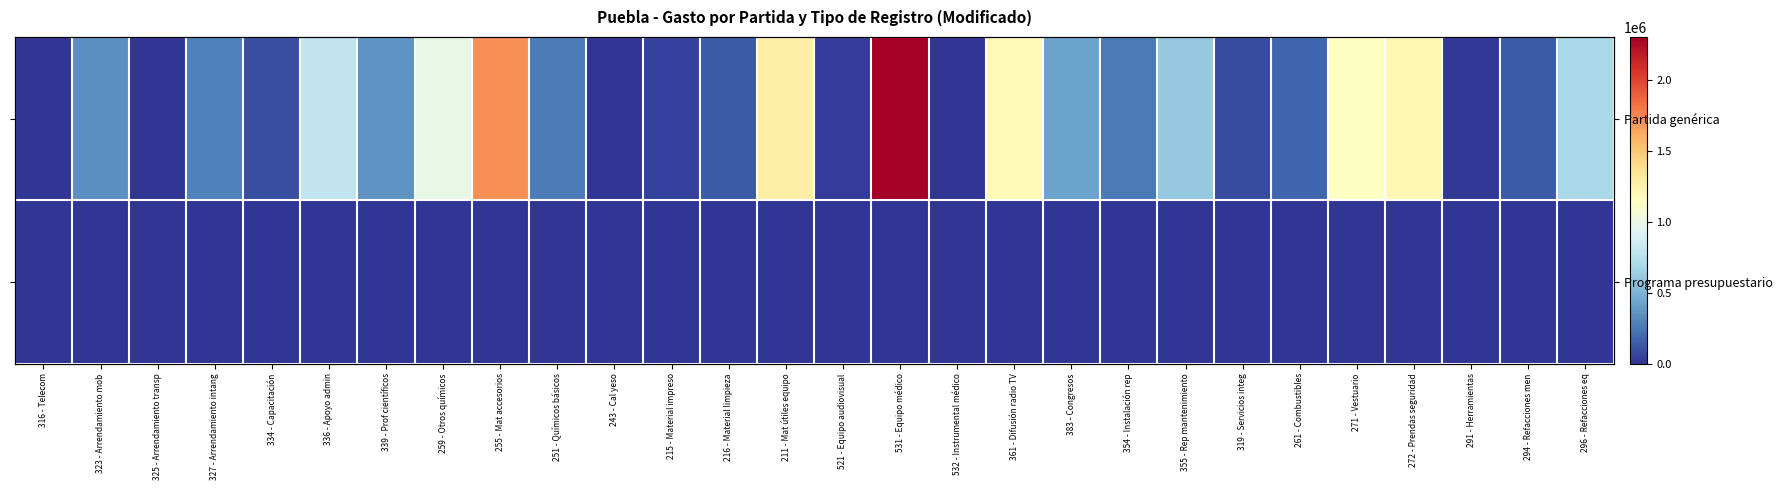

Is it true that Programa presupuestario equals 0.0 at 336 - Apoyo admin?

True